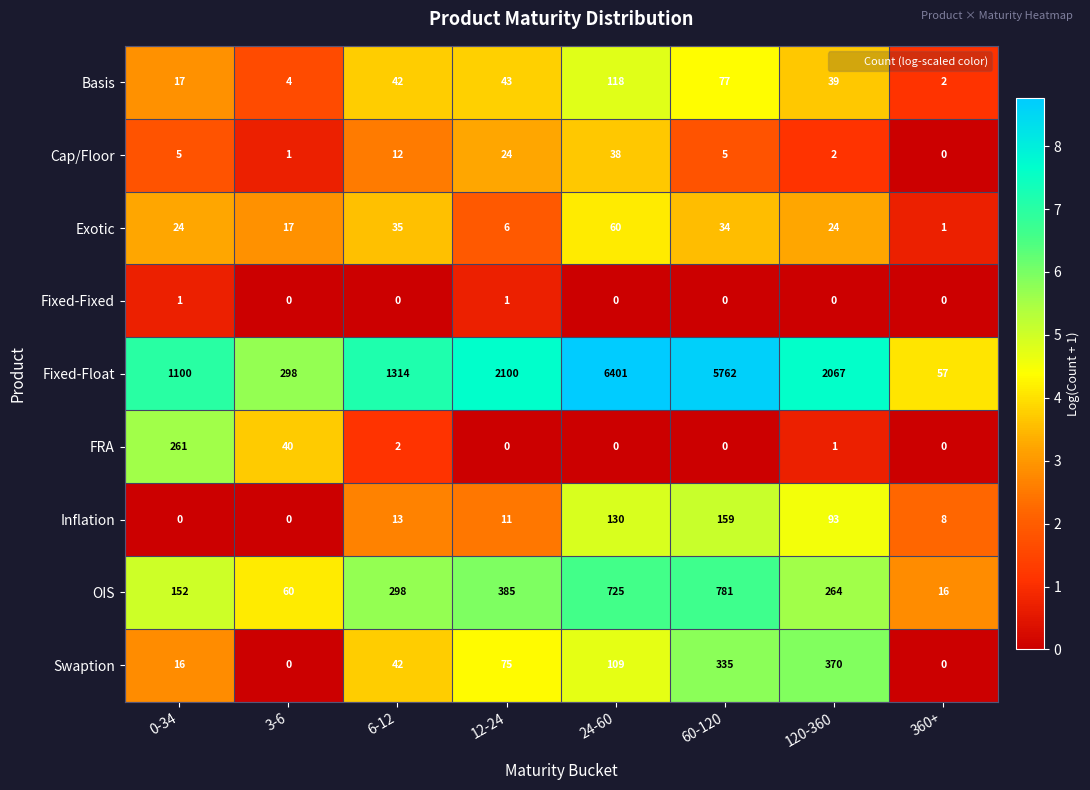

What is the total value across all series at 60-120?

7153